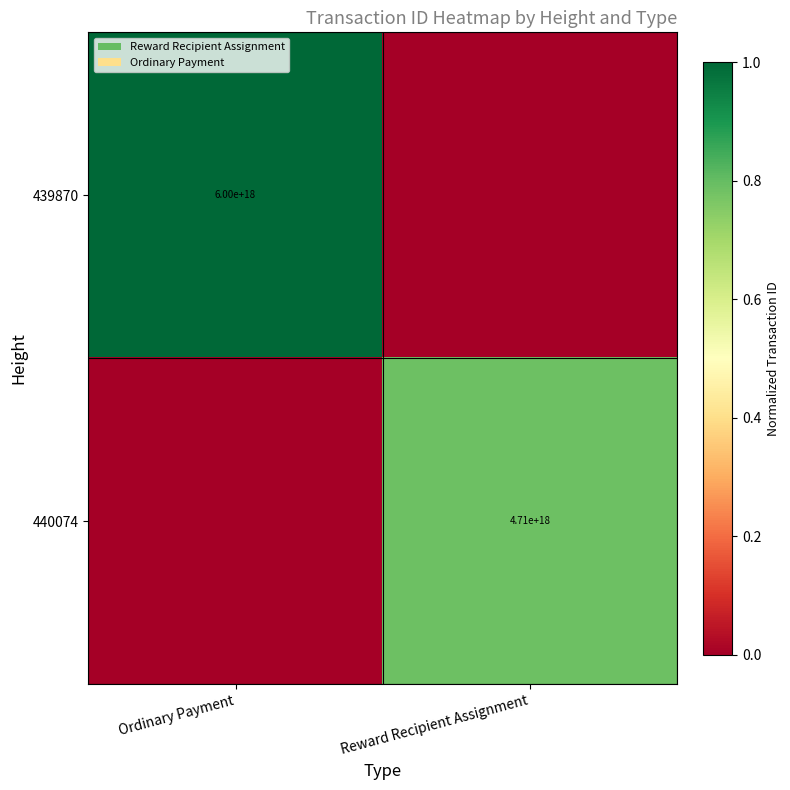

Which label corresponds to the largest value in the chart?

Ordinary Payment